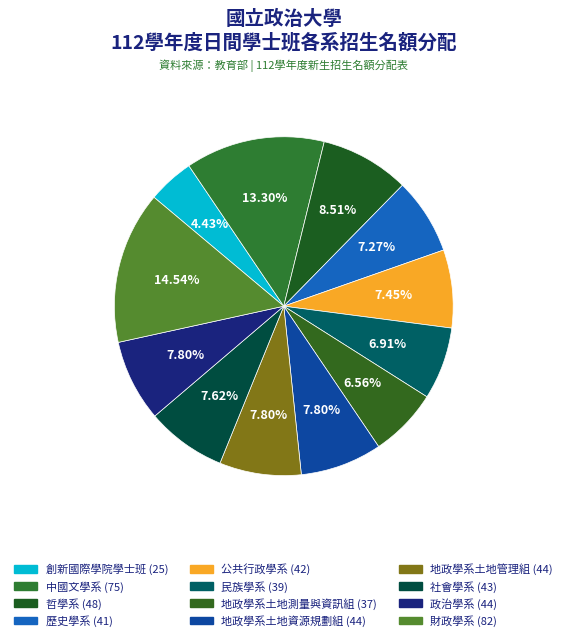

Which slice is the largest?

財政學系